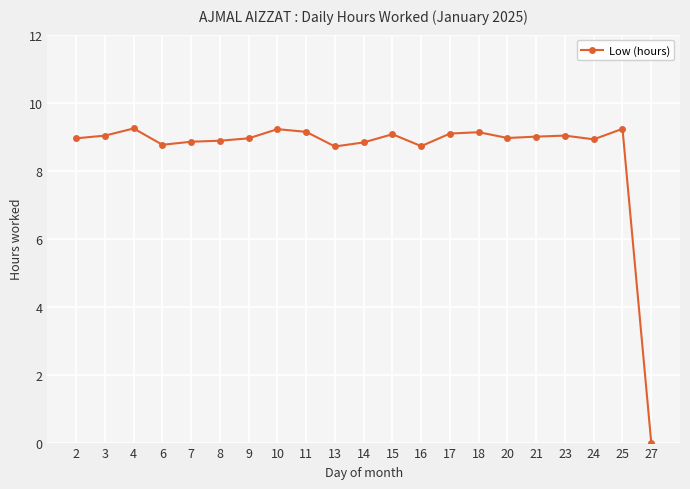

Where does the data first go above 8?

2